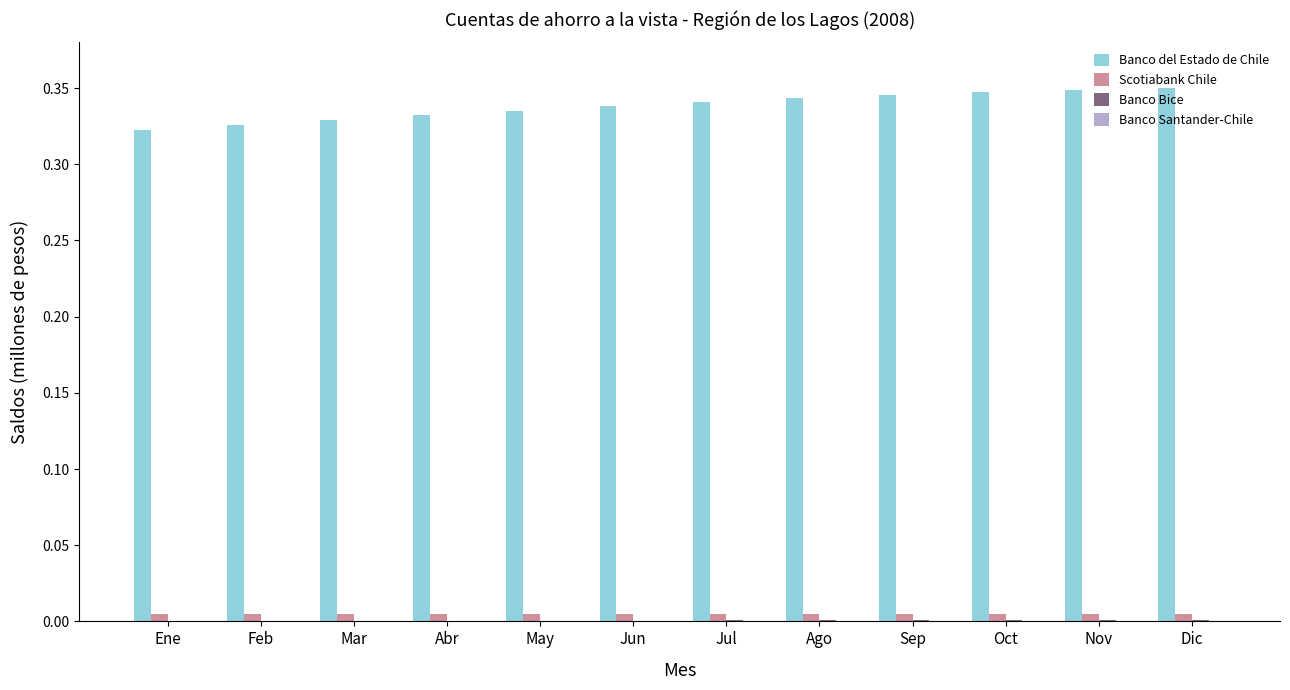

Which series has the largest total across all categories?

Banco del Estado de Chile